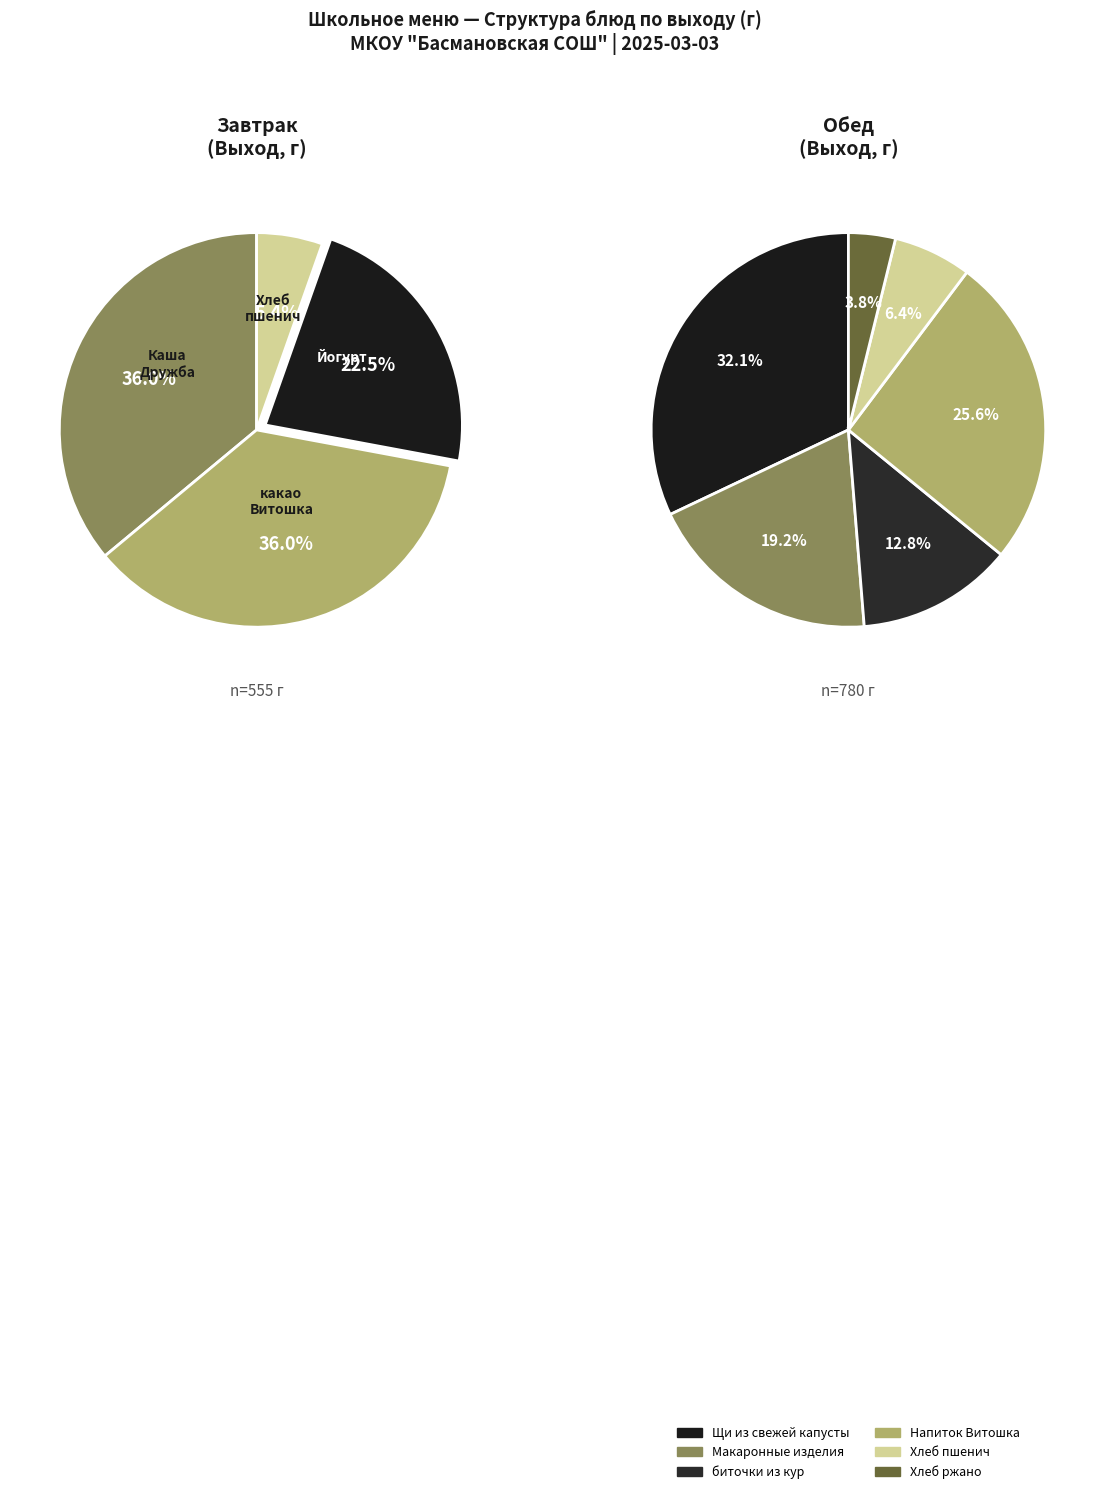

What is the change in value from Хлеб пшенич с валетэк to Хлеб пшенич с валетэком?

+20